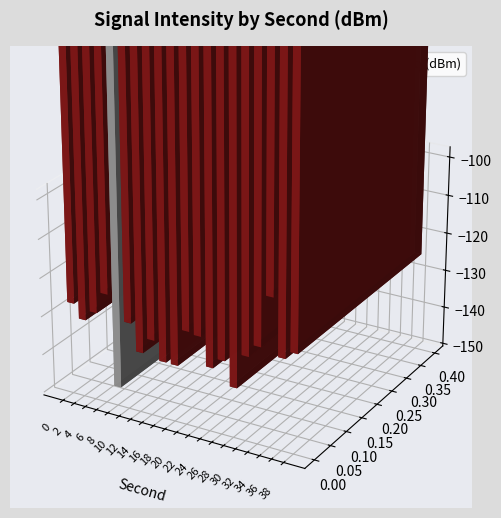

Which category has the highest value across all series?

34